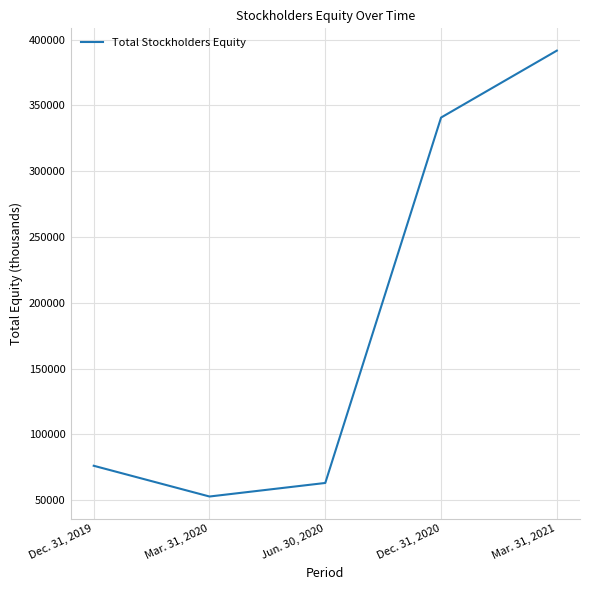

How many interior local valleys (lower than both neighbors) does the data have?

1